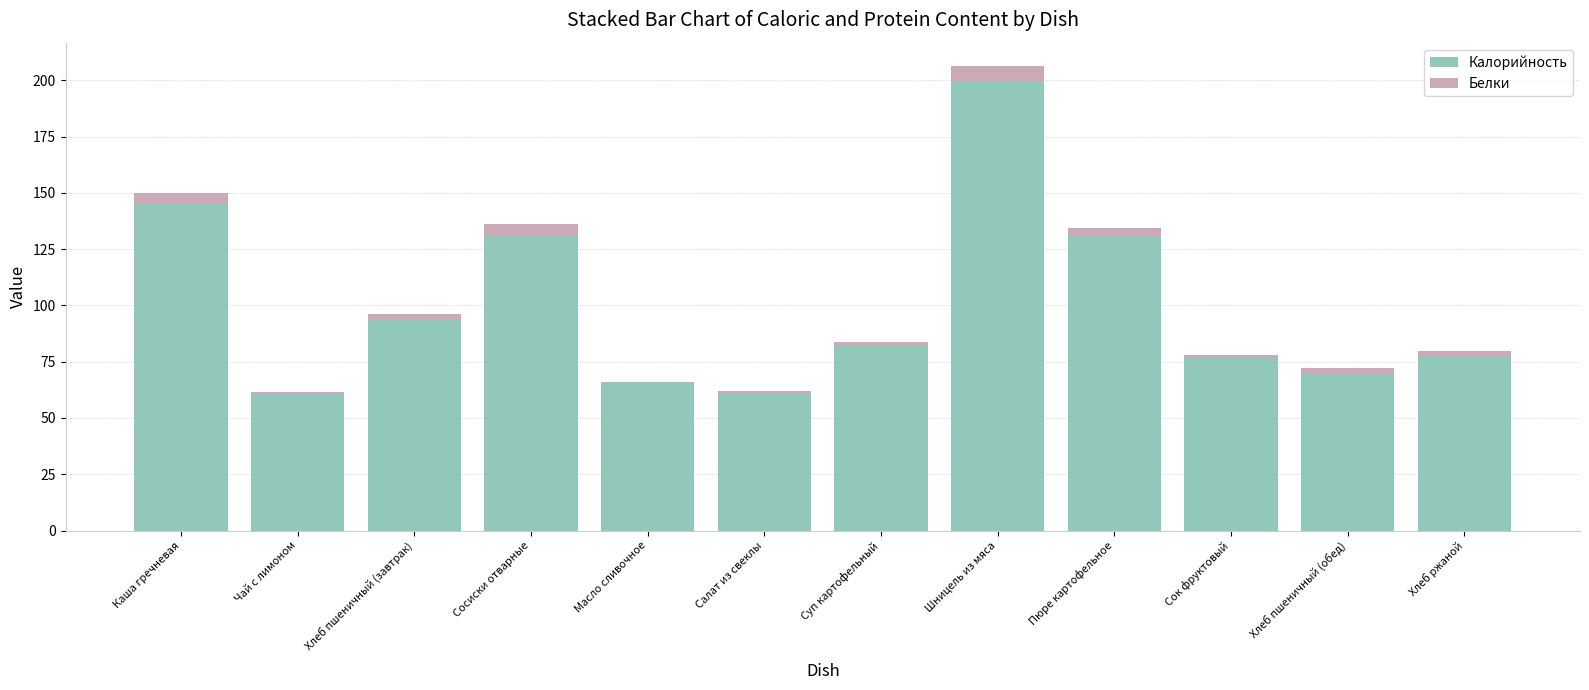

At which category is the sum across all series the highest?

Шницель из мяса